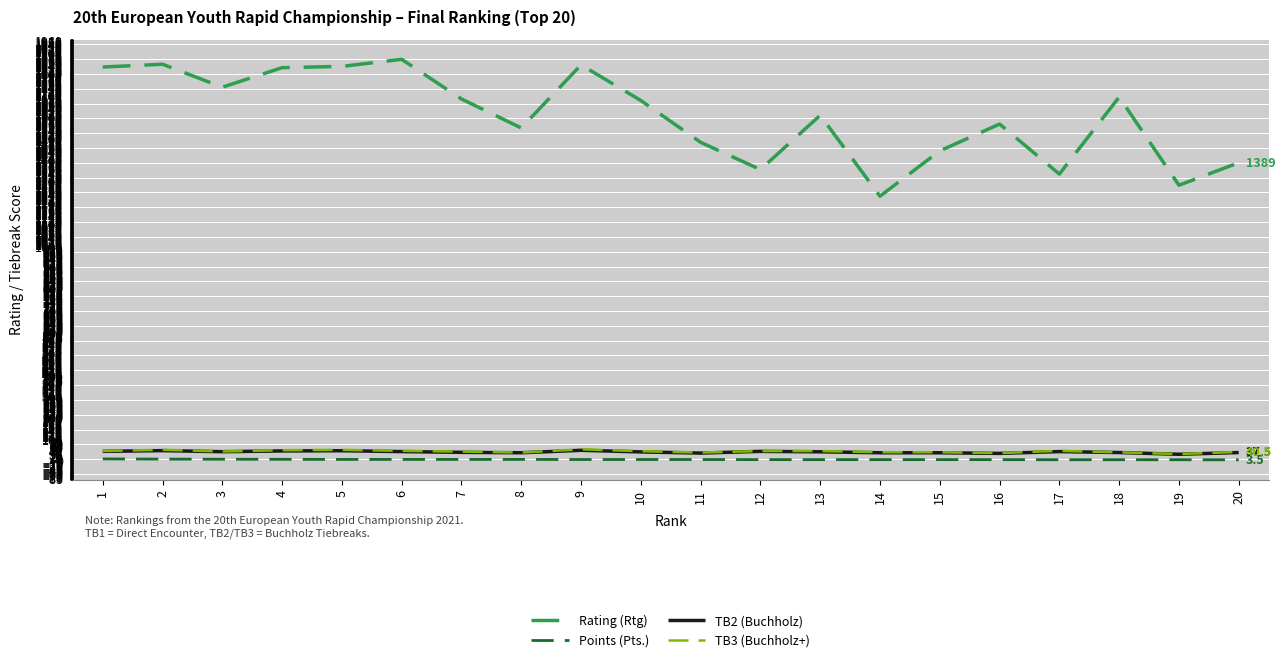

What is the greatest value displayed?

1871.0